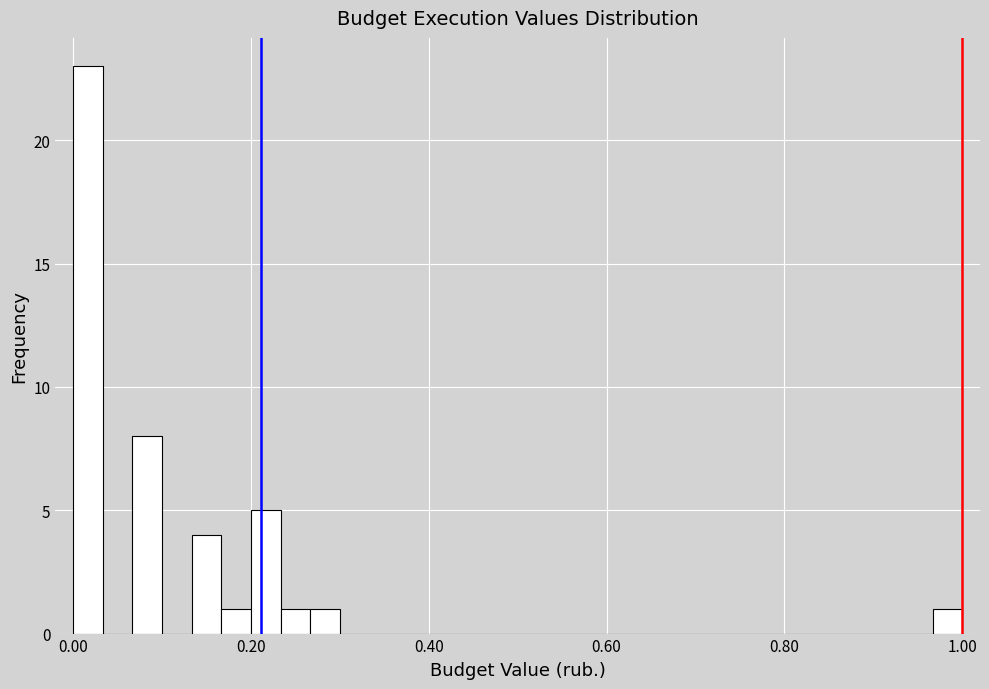

Around what value on the x-axis is the tallest bar? Give the approximate position of its centre, as read against the axis.

0.02